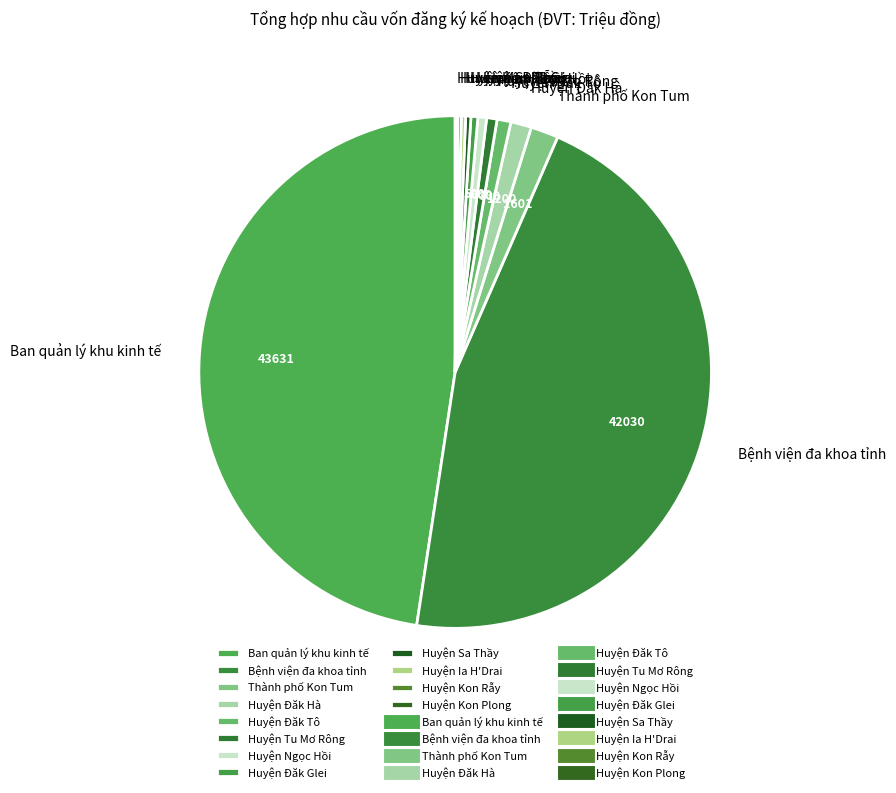

Does any single category account for the majority?

No